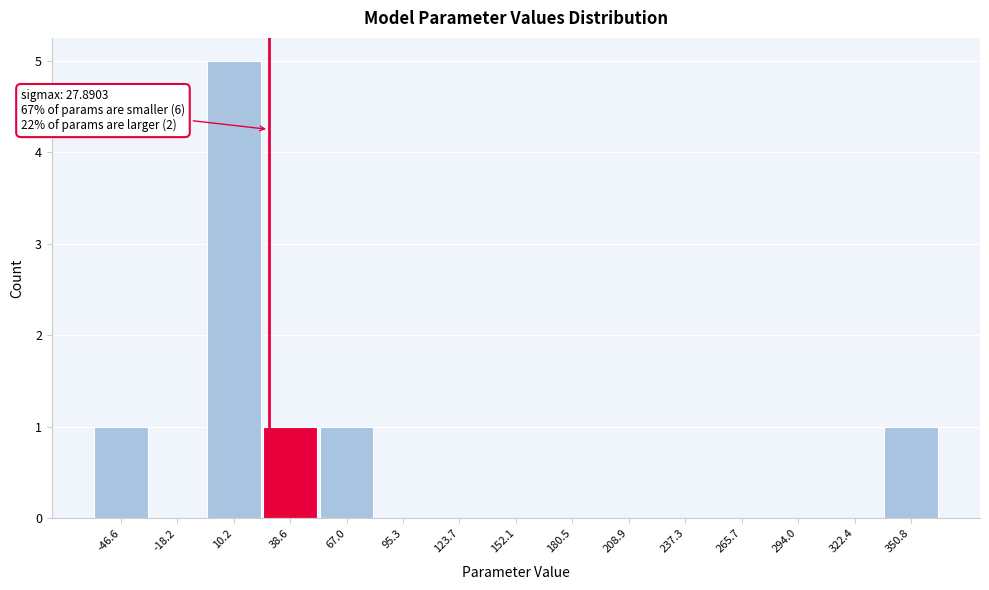

Which range on the x-axis has the tallest bar?

-5 to 25